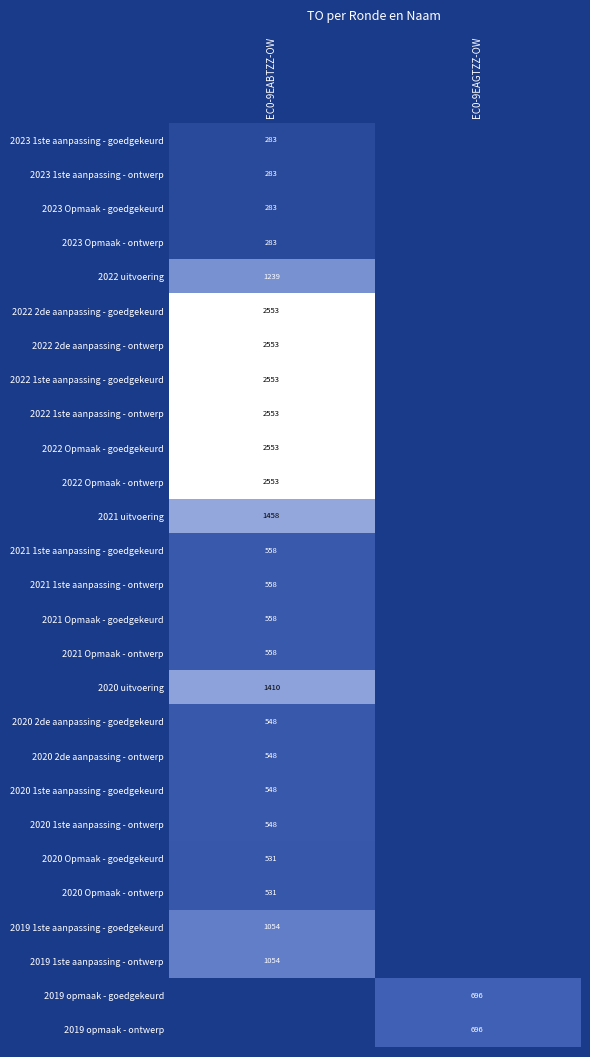

The value of 2022 1ste aanpassing - goedgekeurd at EC0-9EABTZZ-OW is 2553. True or false?

True